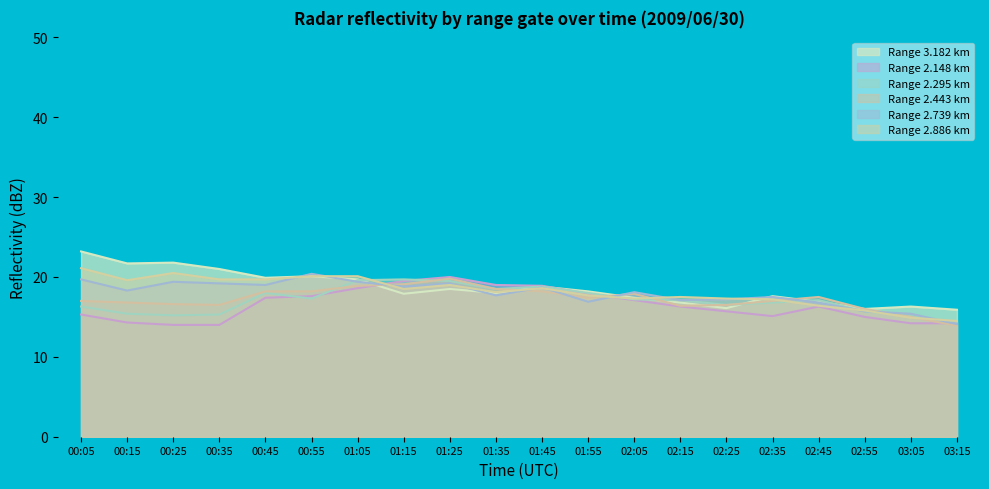

The value of 2.739 at 02:25 is 27.2. True or false?

False